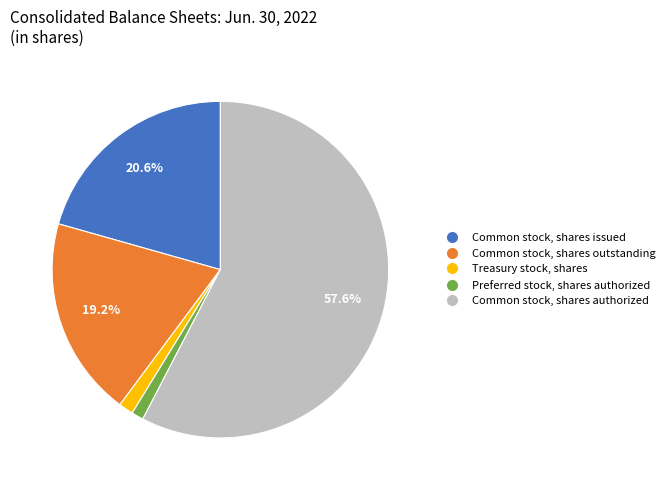

Between Treasury stock, shares and Common stock, shares issued, which is larger?

Common stock, shares issued